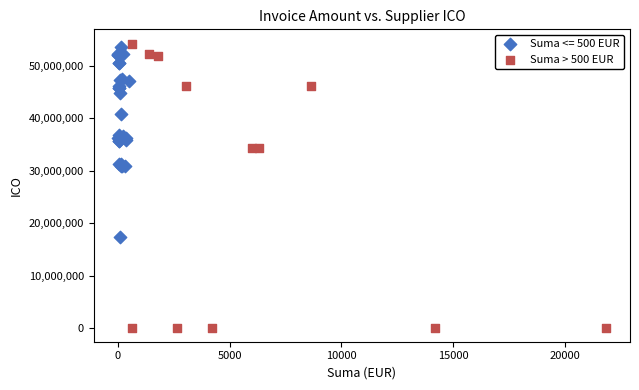

Which series reaches the minimum Y coordinate?

Suma > 500 EUR